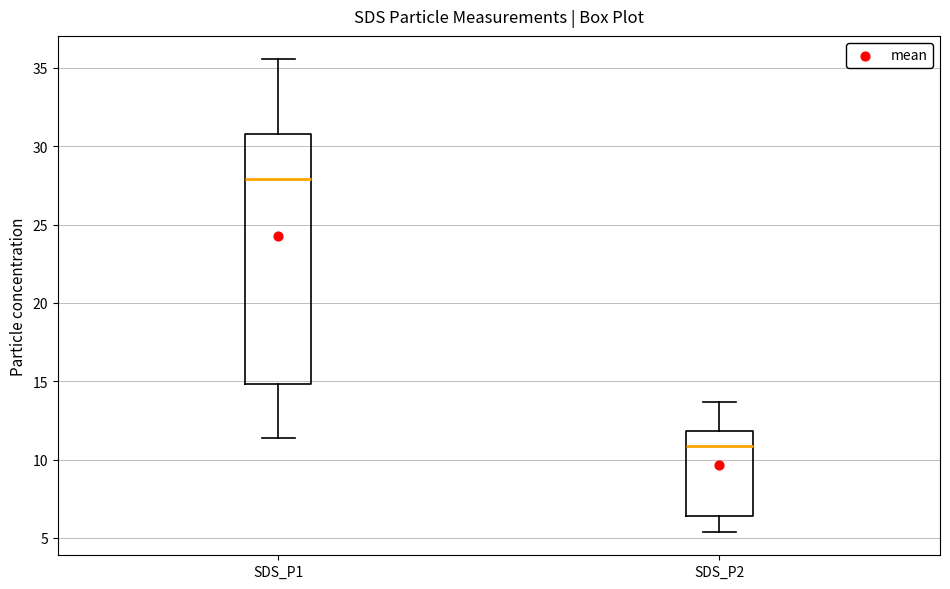

Reading left to right, transcribe this box plot: for each box, give where its median line is, the range the box spans, and where its two whiskers end, as read against the y-axis. The values are not printed on the chart, so give them approximately, as read against the axis.

SDS_P1: median 28.0, box 15.0 to 30.5, whiskers 11.5 to 35.5
SDS_P2: median 11.0, box 6.5 to 12.0, whiskers 5.5 to 13.5